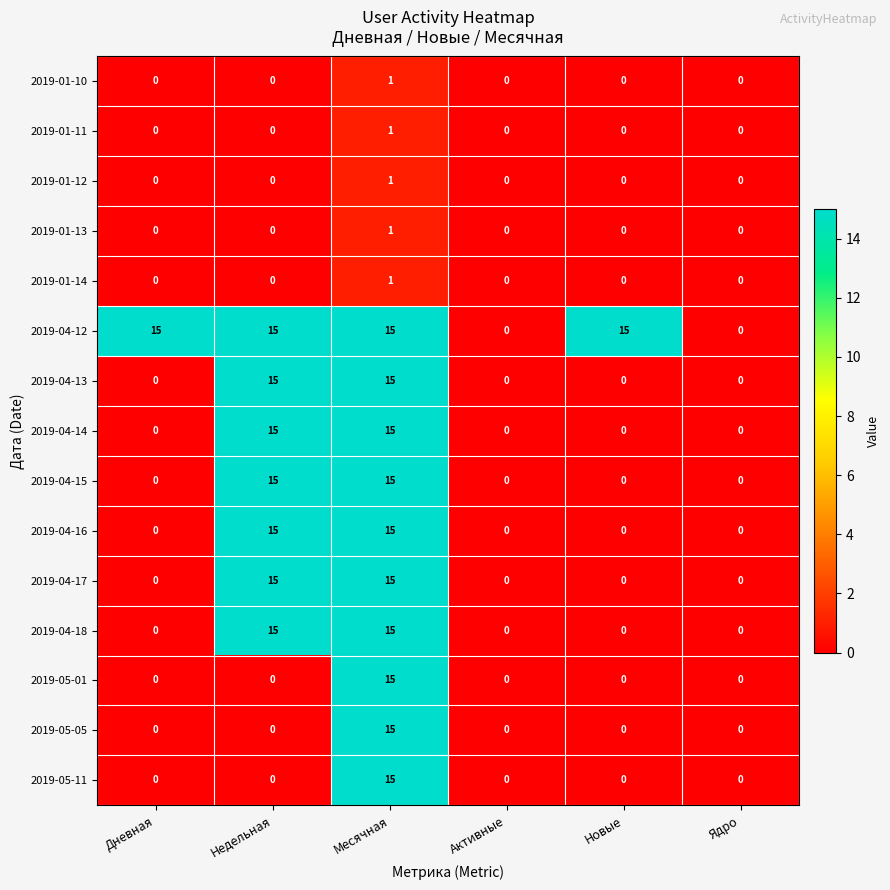

At which label does 2019-05-11 reach its peak?

Месячная